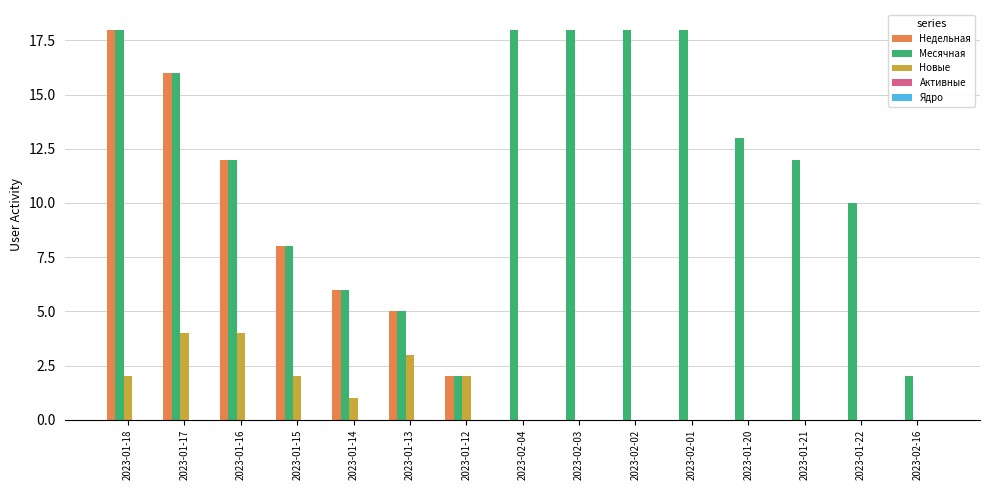

True or false: Недельная has a value of 7 at 2023-01-21.

False